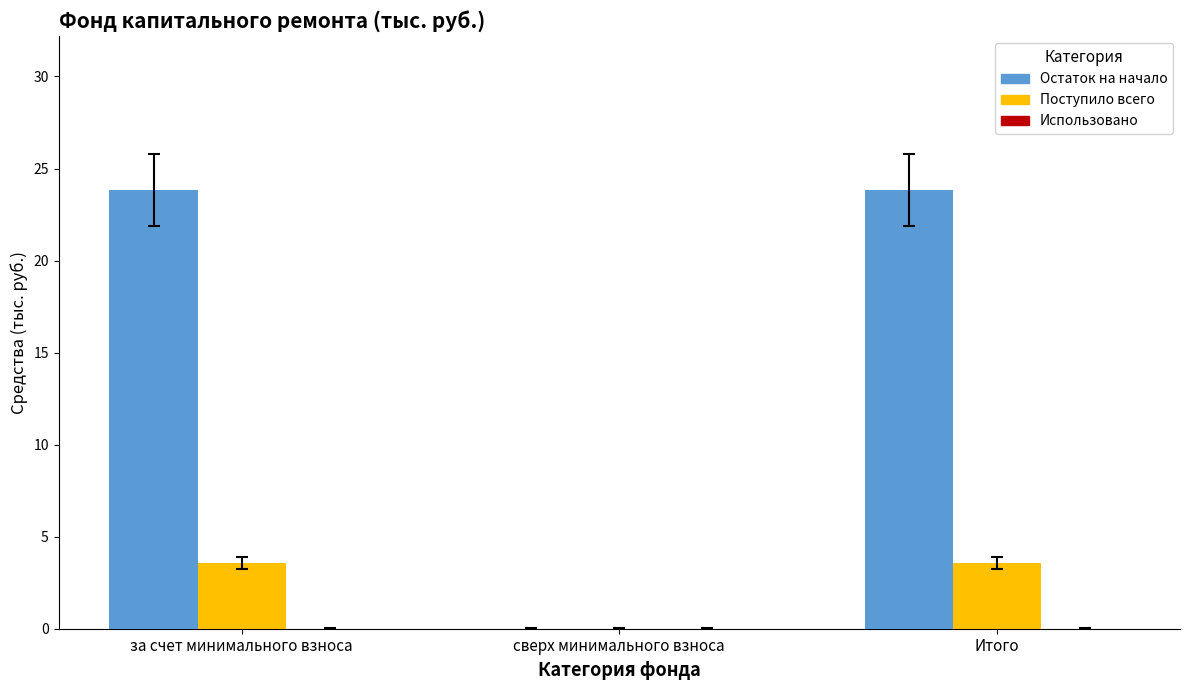

The Остаток на начало series shows 0.0 at сверх минимального взноса. True or false?

True